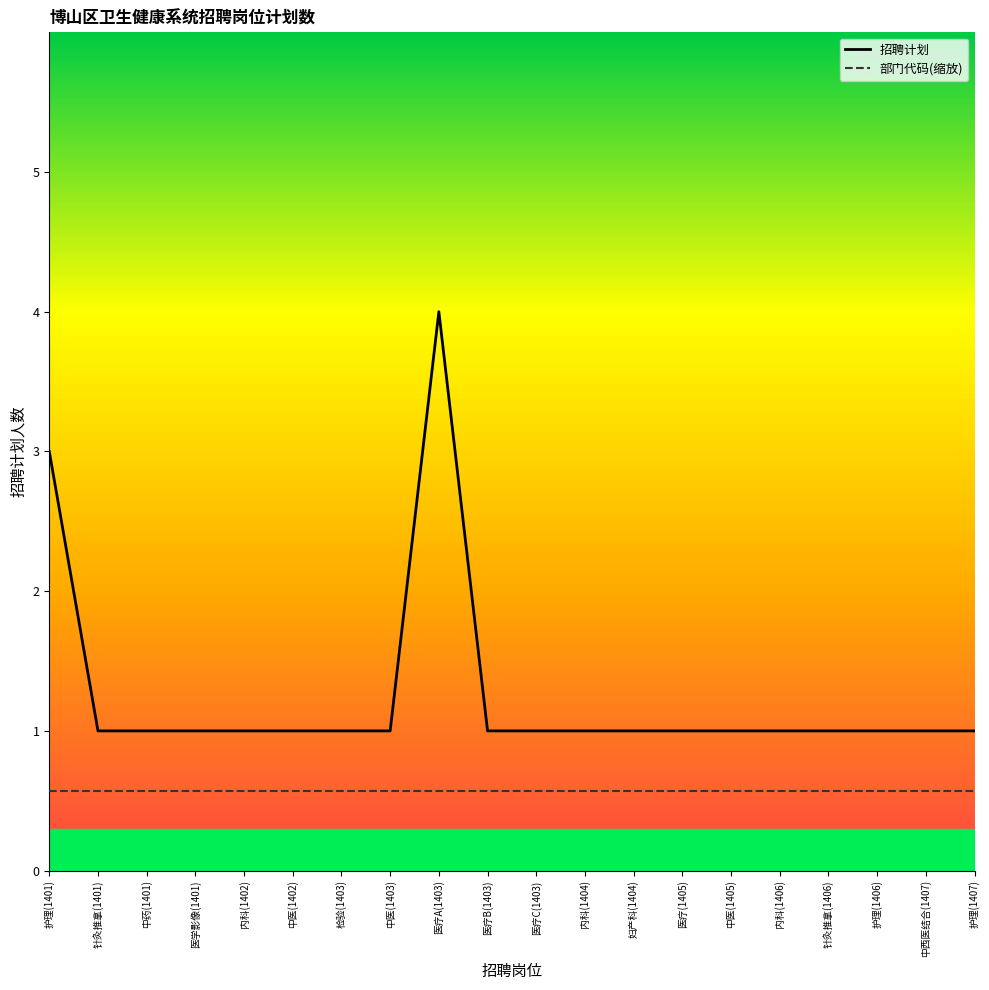

What is the difference between the highest and lowest values at 中医(1403)?

0.4